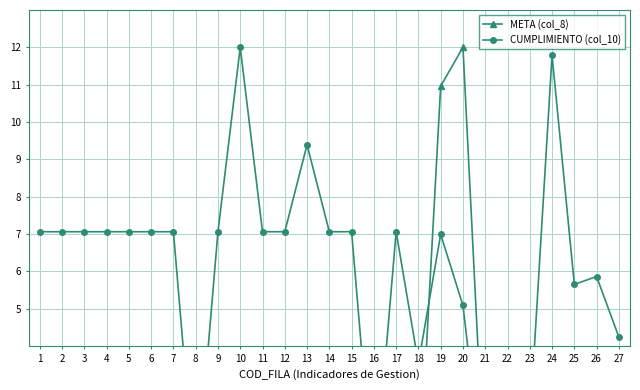

The value of CUMPLIMIENTO (col_10) at 10 is 21.4. True or false?

False